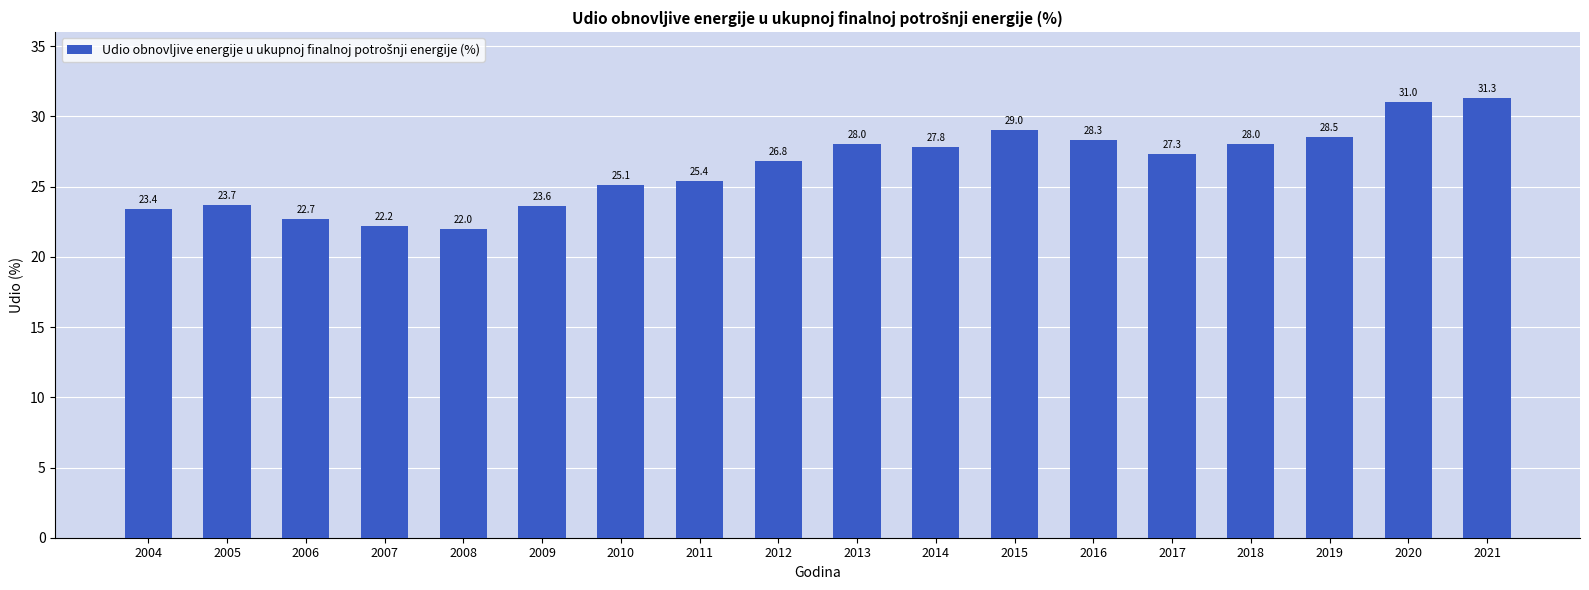

What is the sum of all values?

474.1